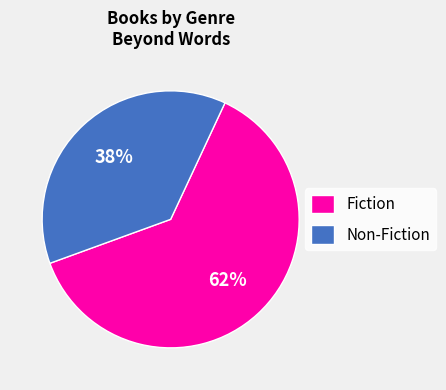

Approximately how many times larger is the value at Non-Fiction compared to Fiction?

0.6